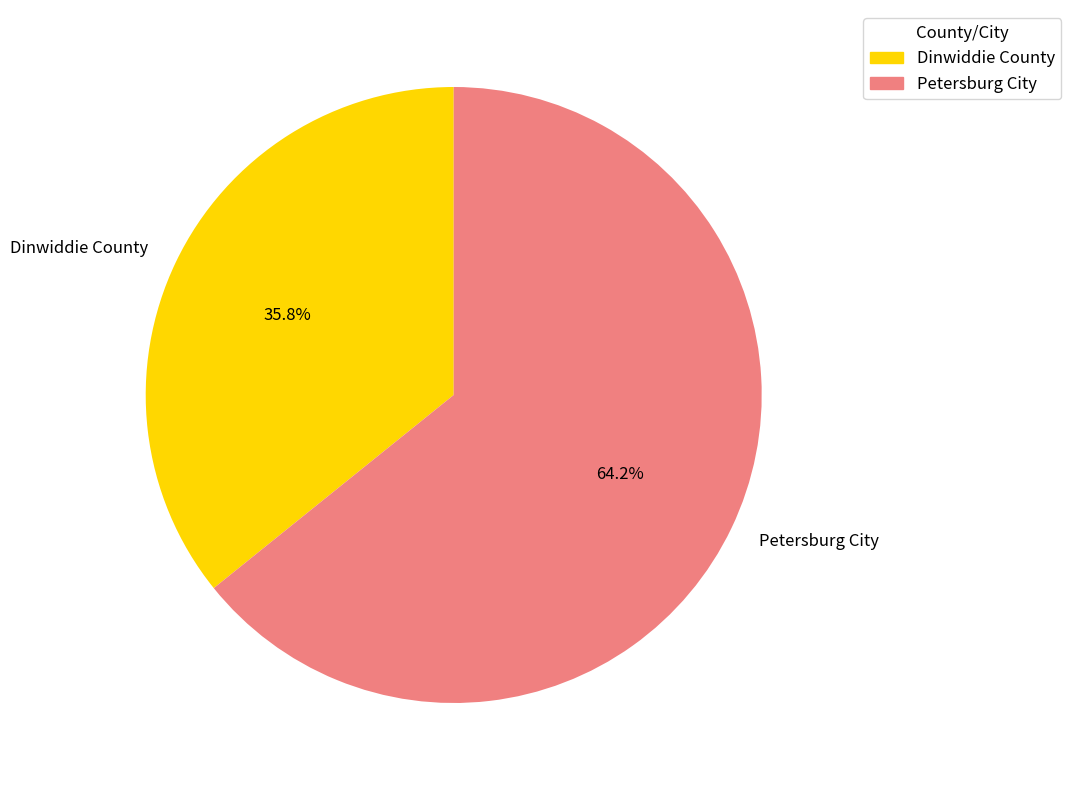

Which slice is the smallest?

Dinwiddie County